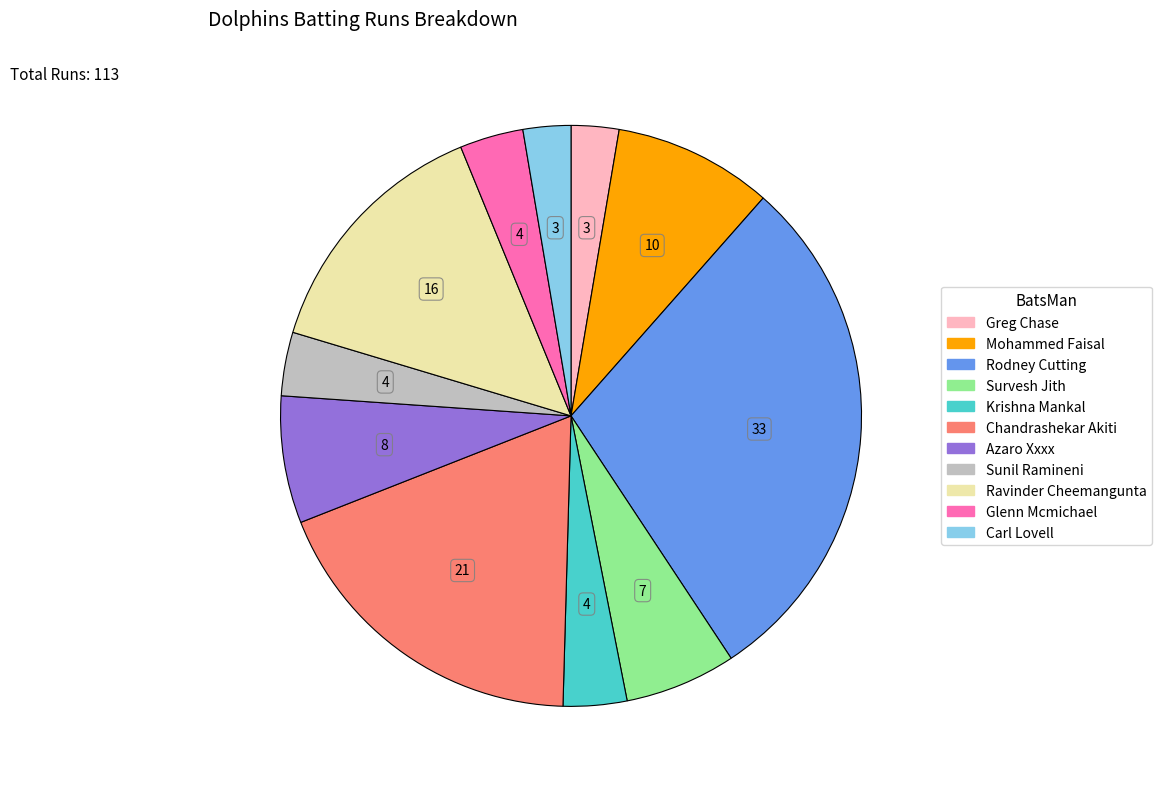

What is the largest slice in the pie chart?

Rodney Cutting